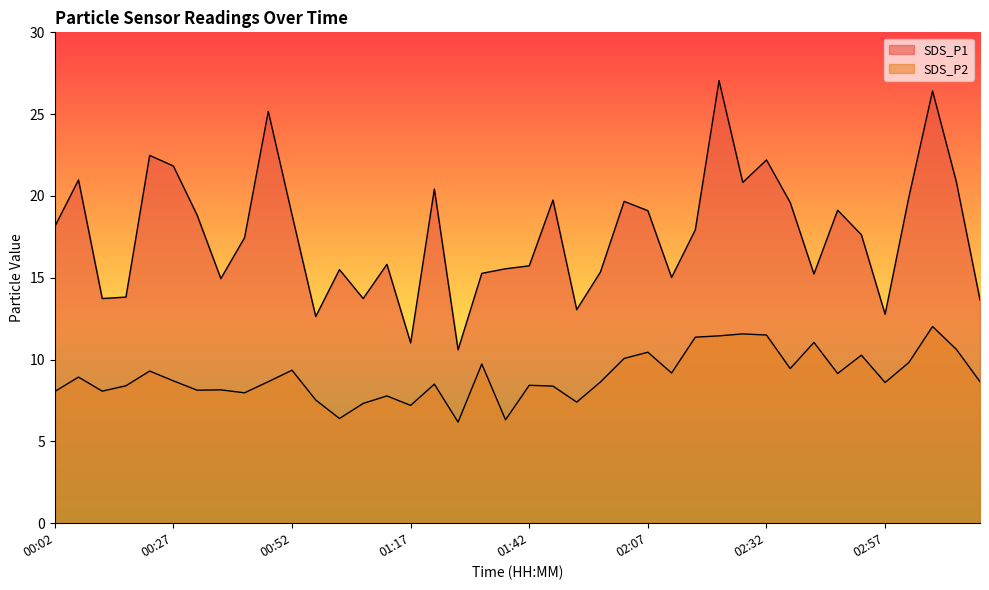

What is the average value of the SDS_P1 series?

17.7